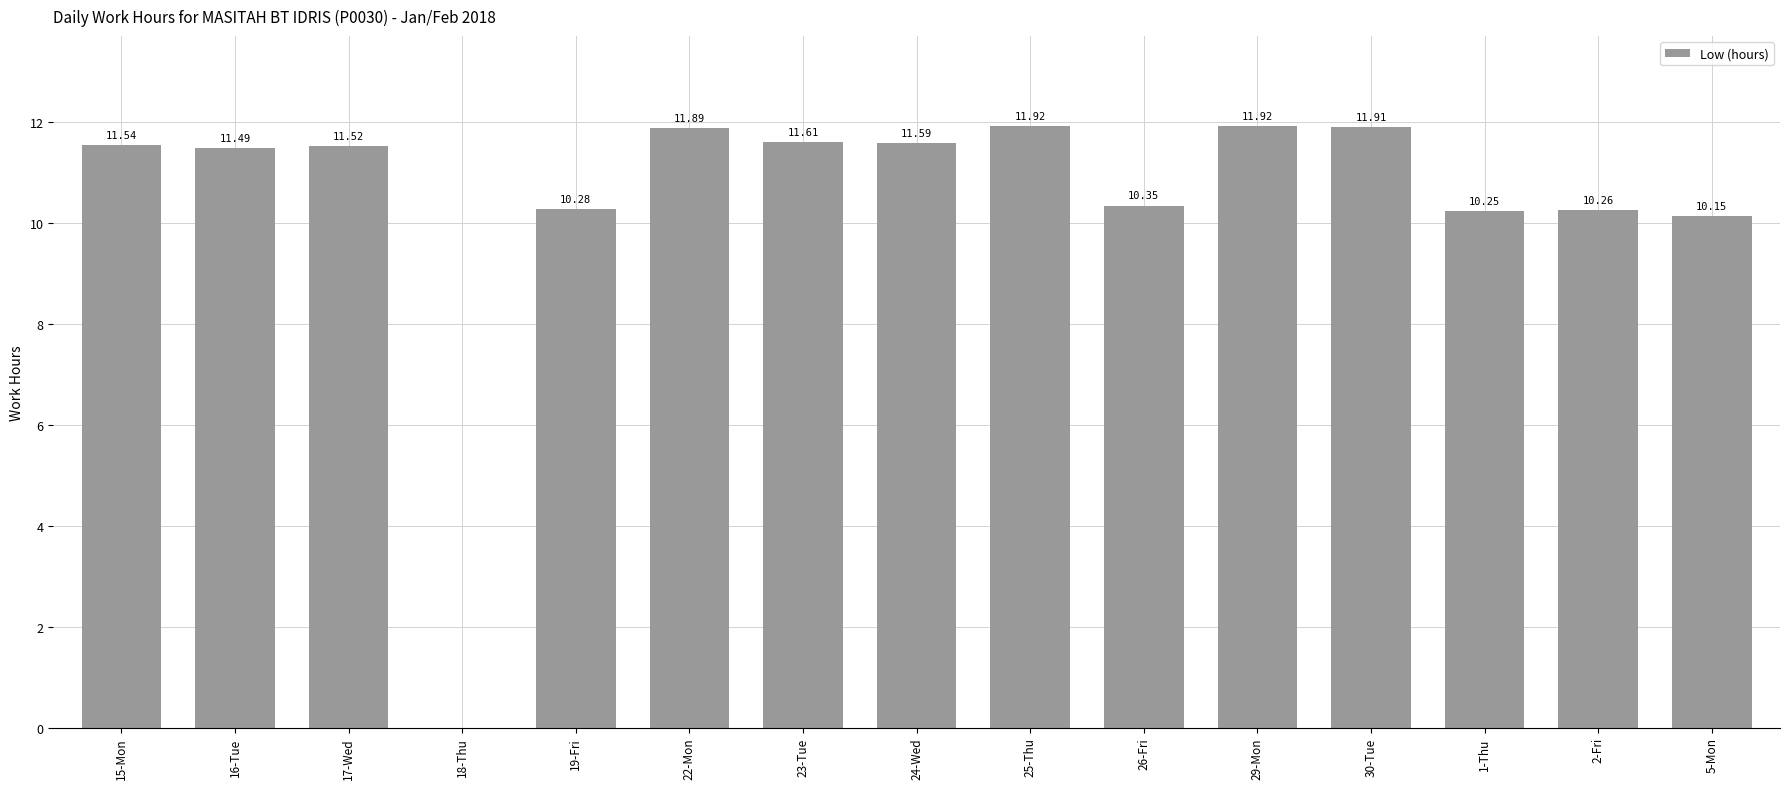

What is the change in value from 18-Thu to 19-Fri?

+10.3